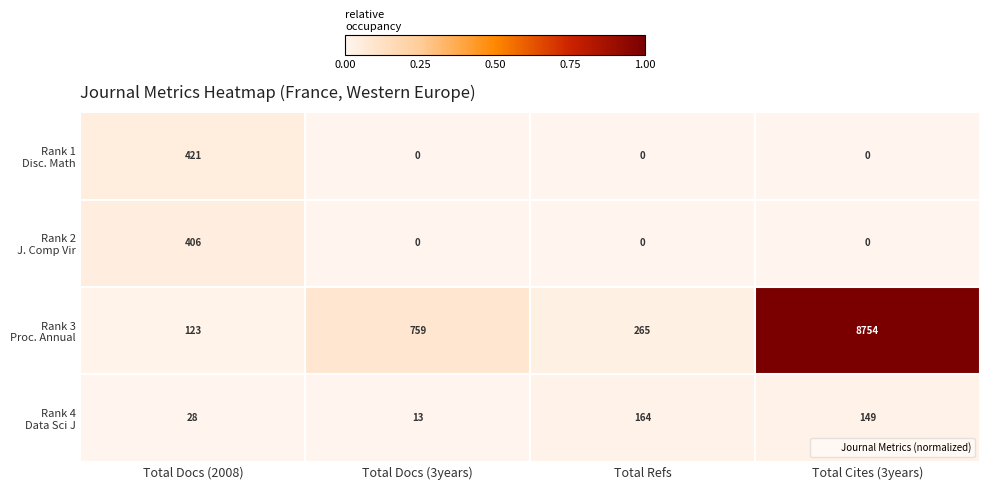

At which category is the sum across all series the highest?

Total Cites (3years)